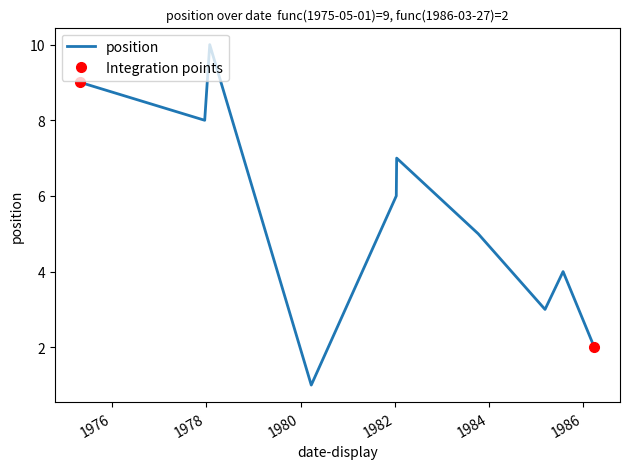

How many data points are less than 6?

5